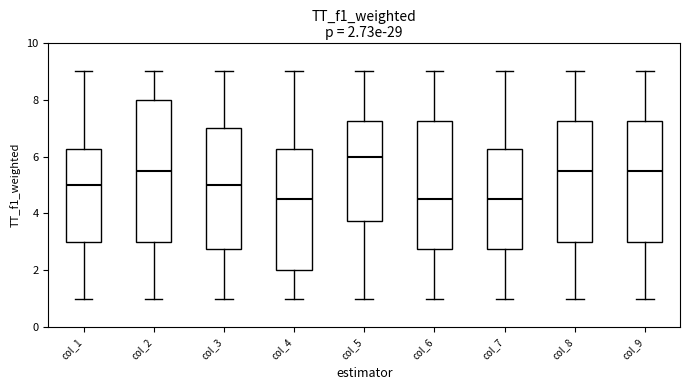

Which box's median line is the highest?

col_5